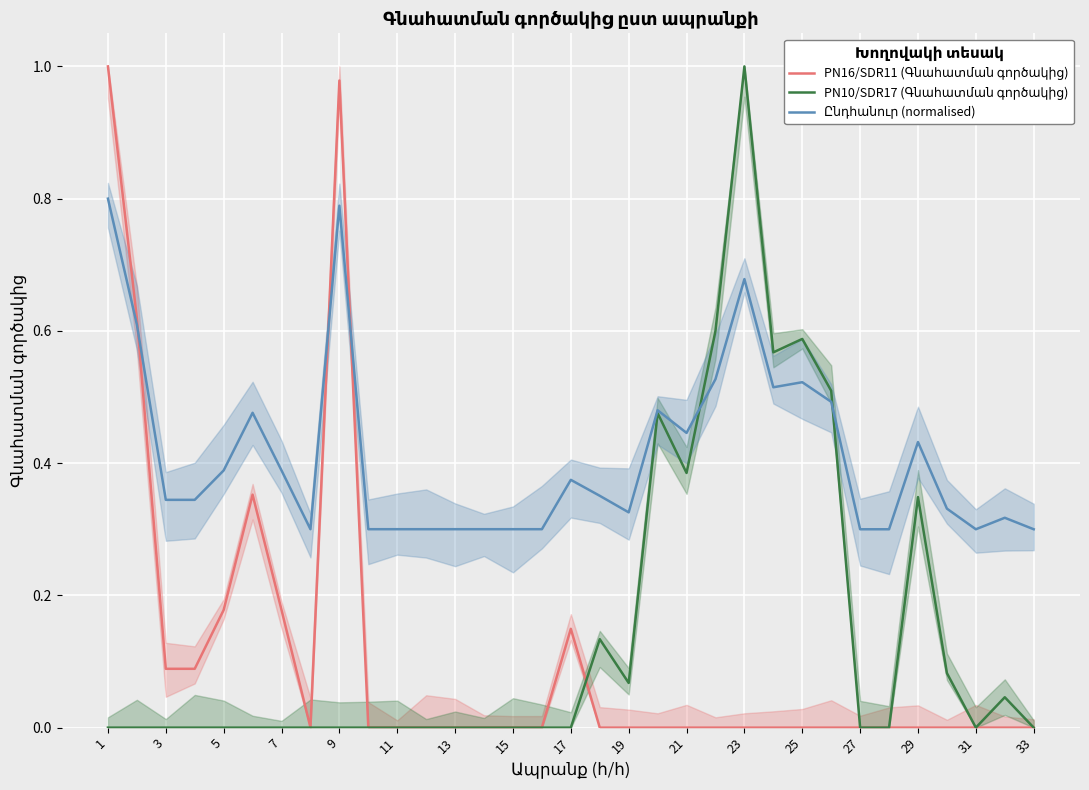

What is the difference between the maximum and minimum values in the PN10/SDR17 (Գնահատման գործակից) series?

1.0